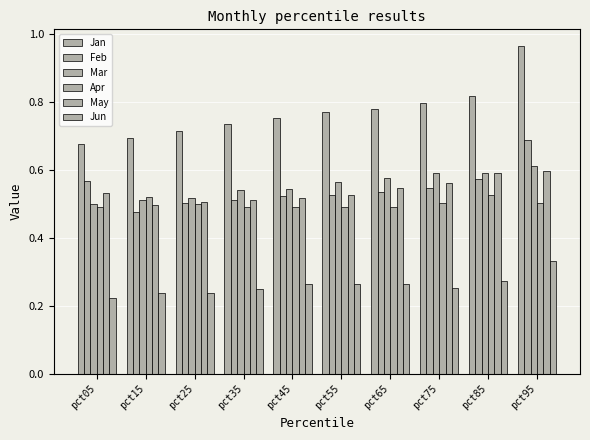

What is the maximum value for Apr?

0.5